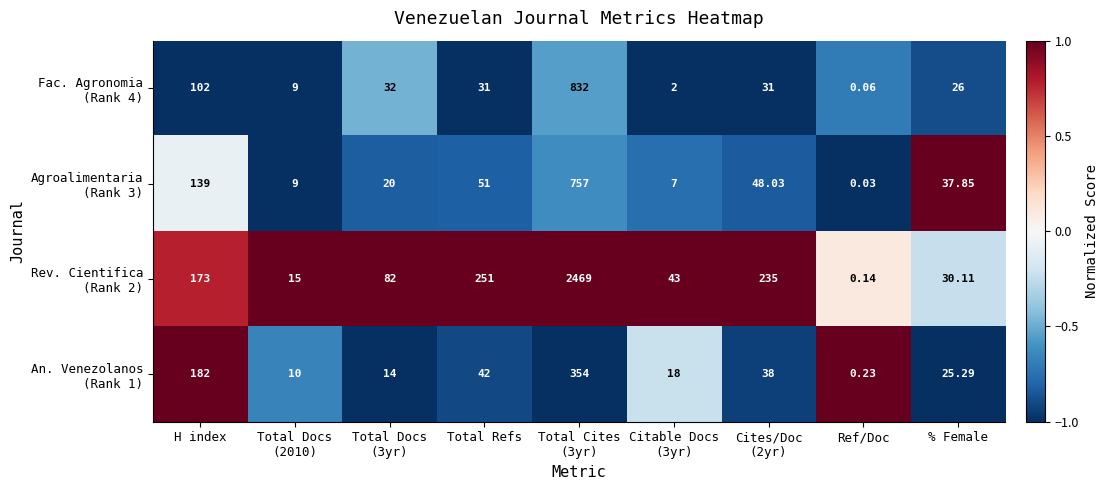

Which category has the lowest value across all series?

Ref/Doc